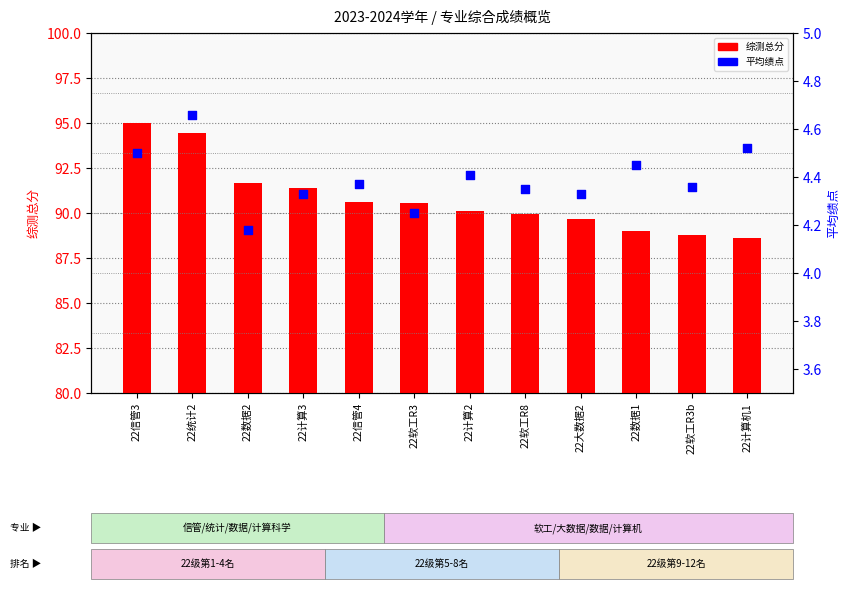

Is the value of 综测总分 at 22信管3 greater than the value of 平均绩点 at 22信管3?

Yes